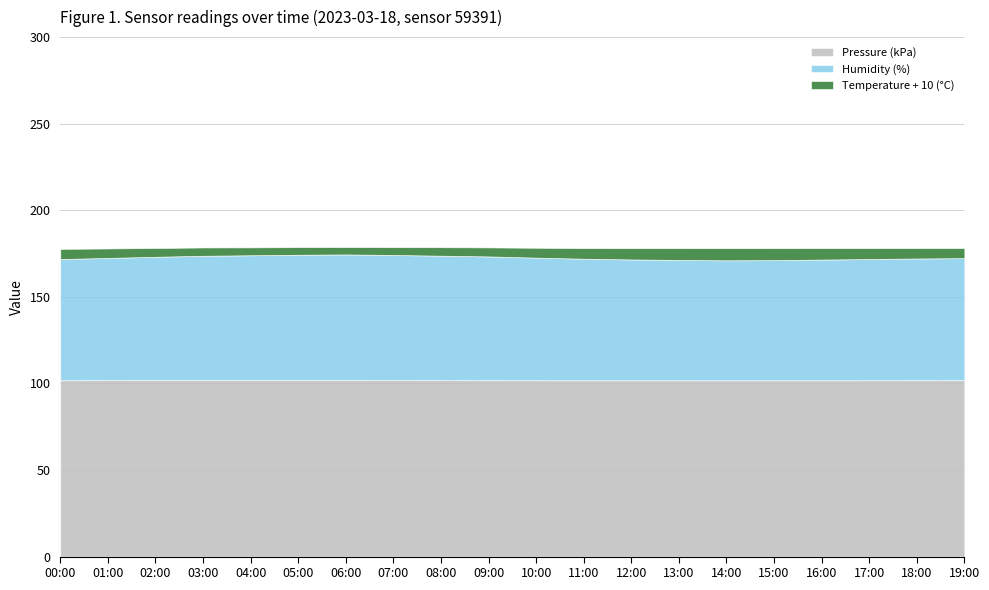

The Pressure (kPa) series shows 69.1 at 18:00. True or false?

False